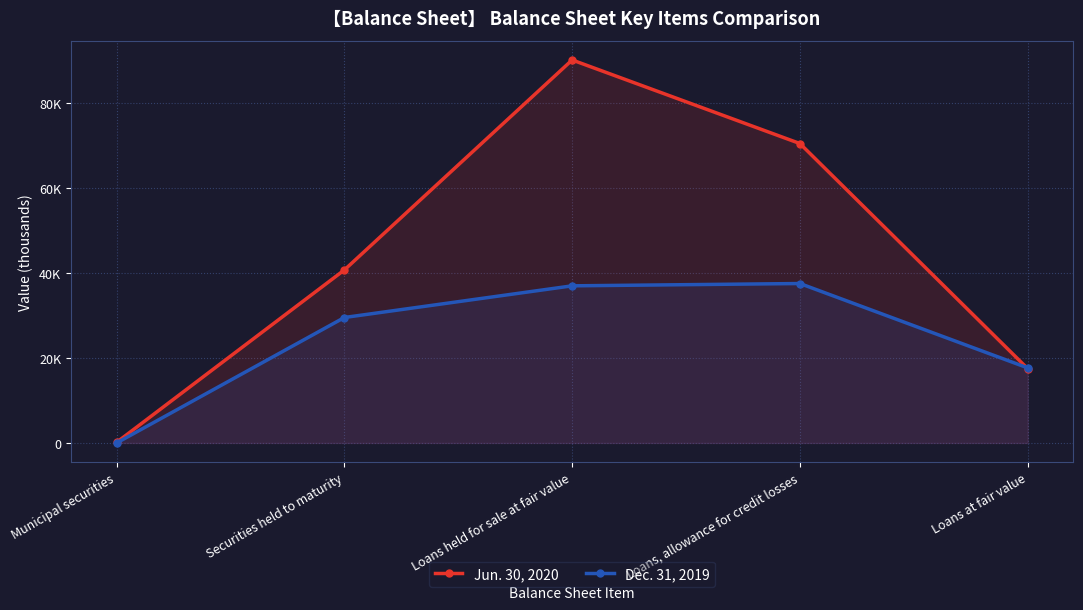

How many values in Dec. 31, 2019 are above zero?

4